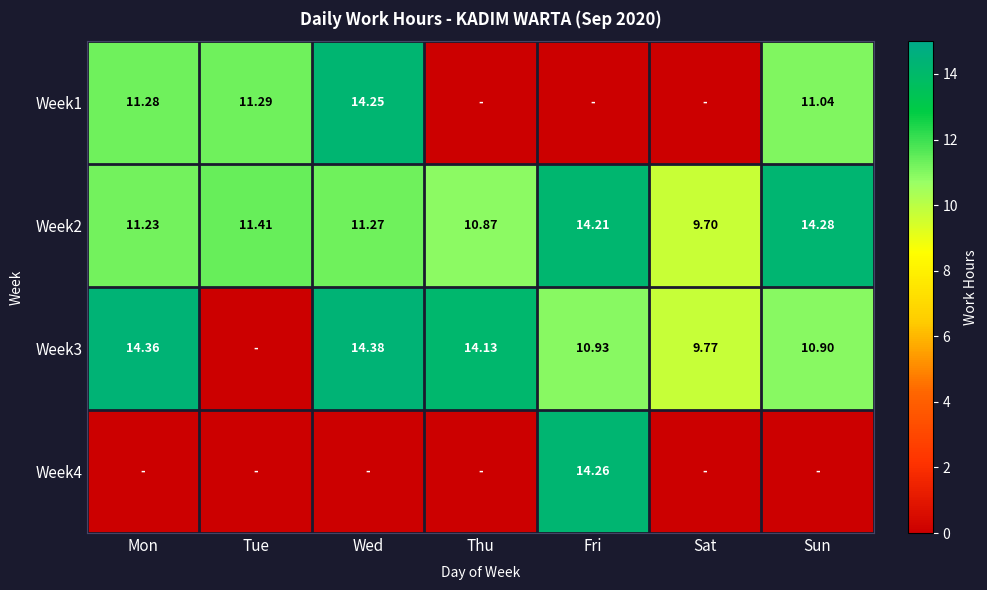

Which has a higher value, Thu or Sun?

Sun